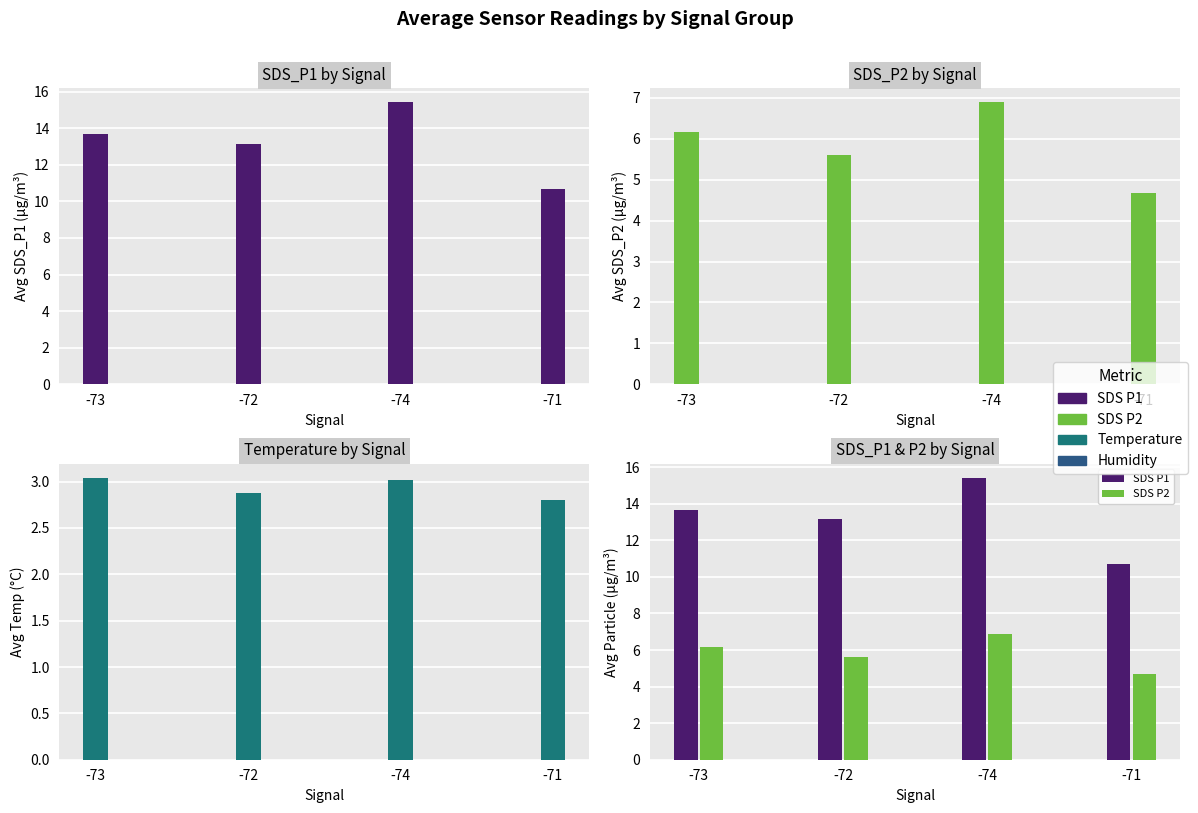

What is the greatest value displayed?

15.4